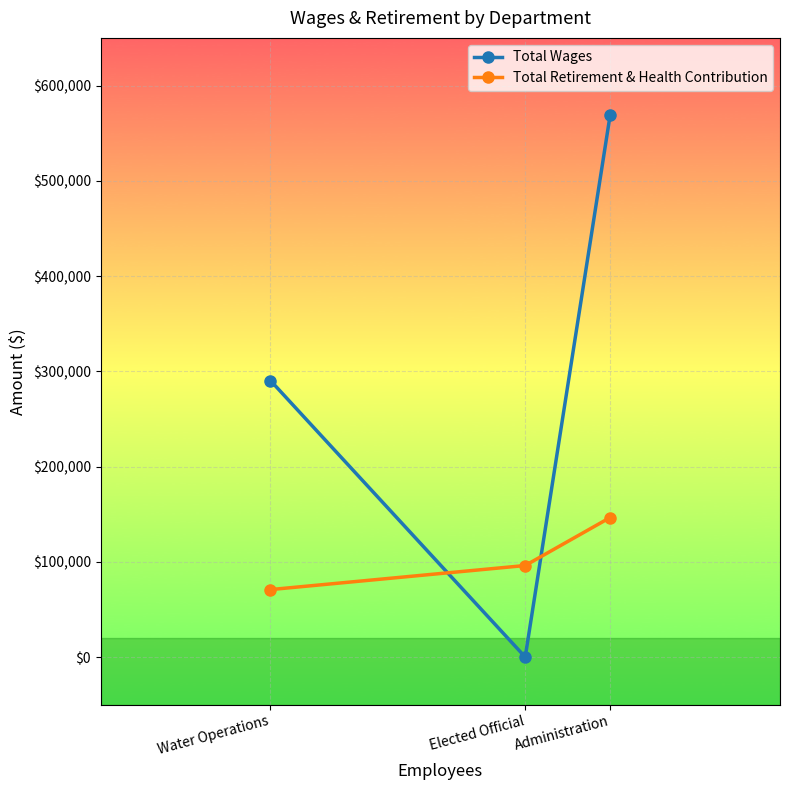

True or false: Total Wages has a value of 793261 at Administration.

False